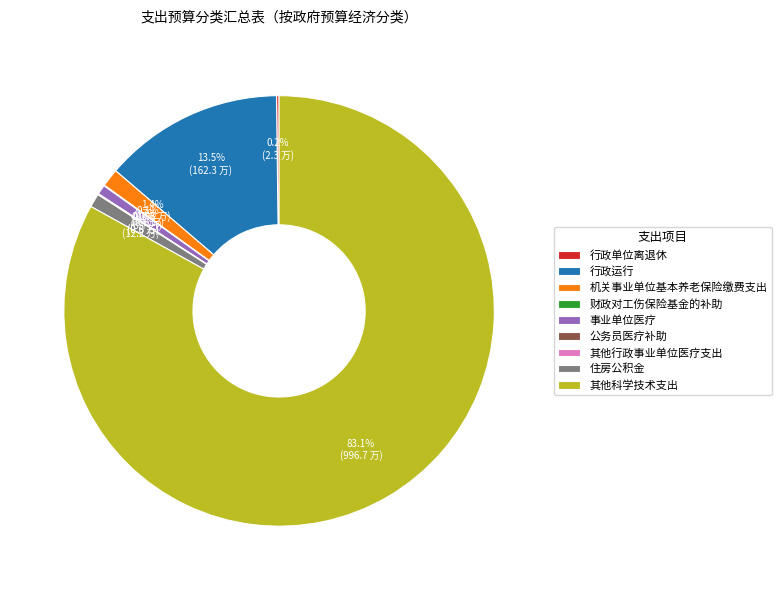

Is there a majority slice in this chart?

Yes